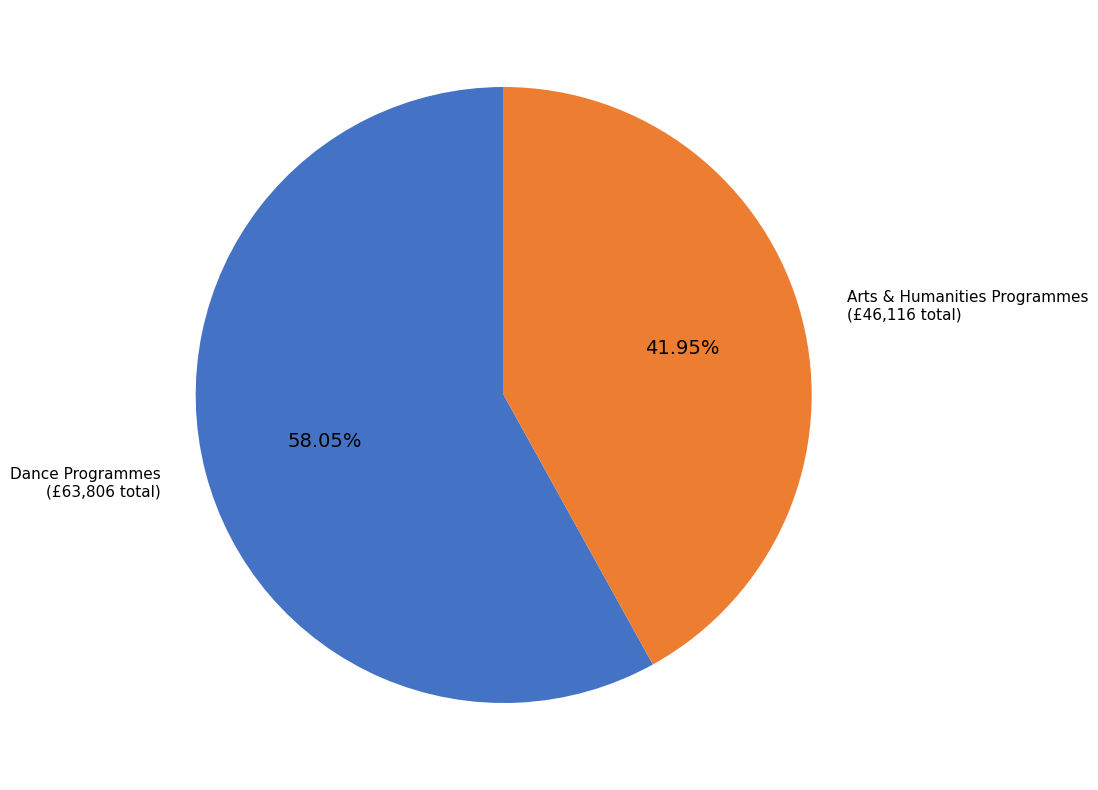

How many slices are in this pie chart?

2